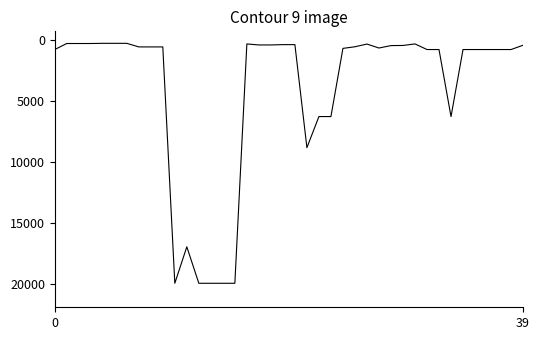

What is the greatest value displayed?

19964.2